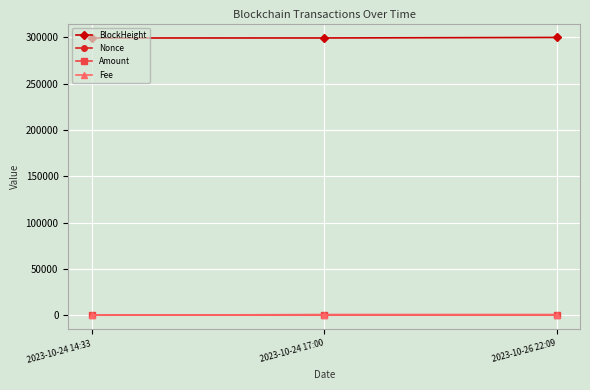

What is the label of the 2nd point from the right?

2023-10-24 17:00